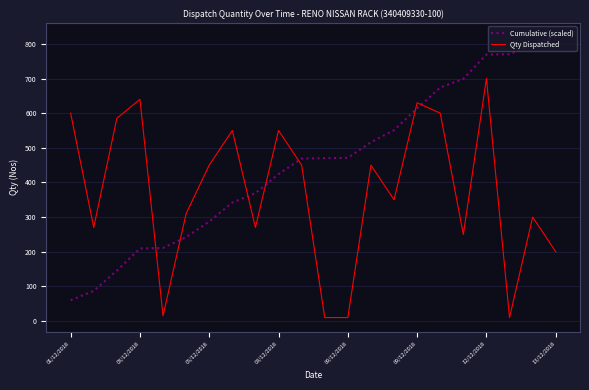

True or false: Cumulative (scaled) has more than 2 points higher than both neighbors.

False